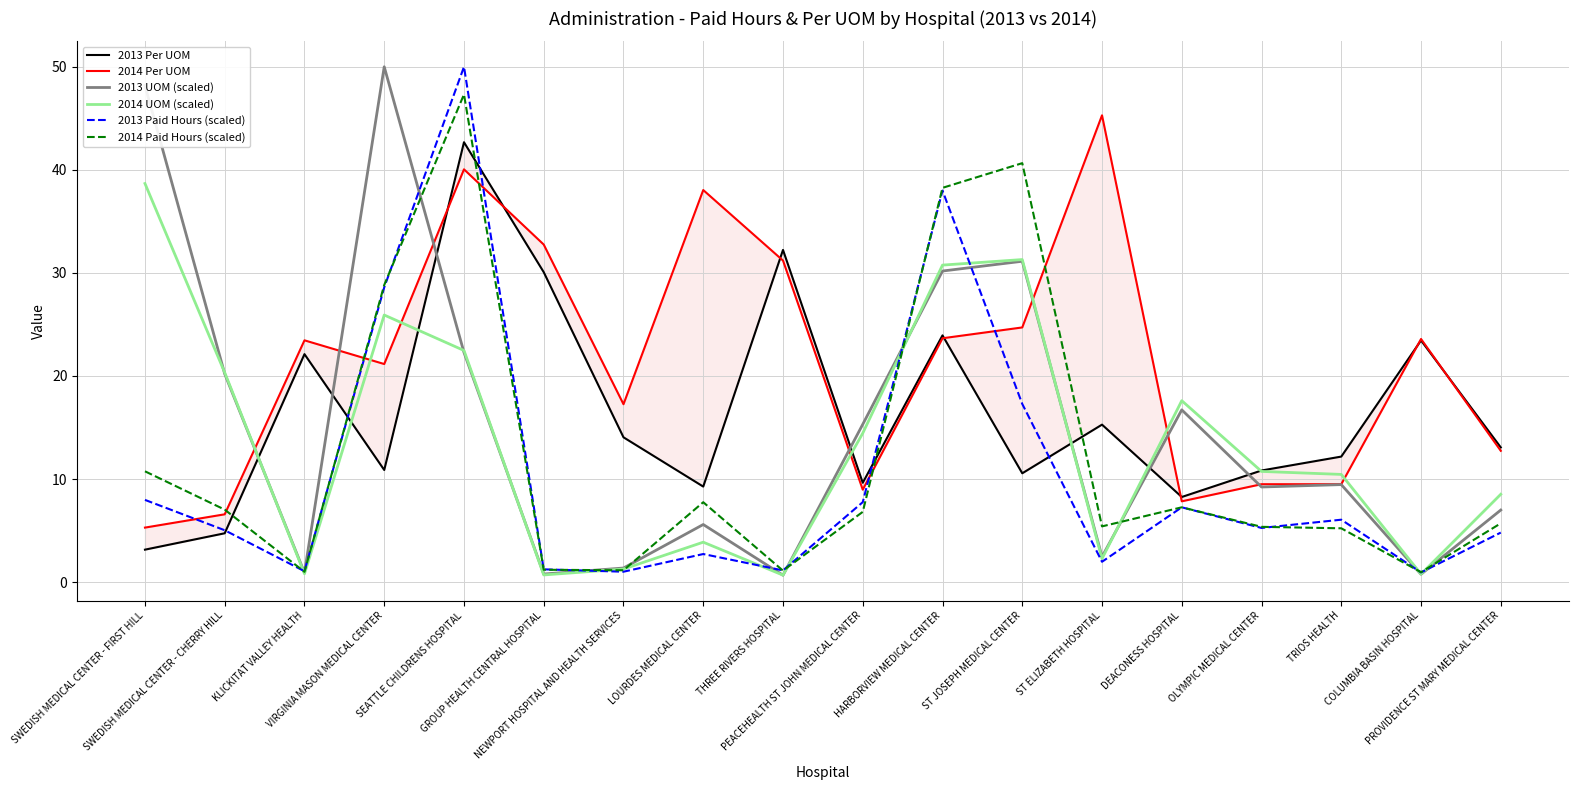

Is it true that 2013 Per UOM equals 30.1 at GROUP HEALTH CENTRAL HOSPITAL?

True